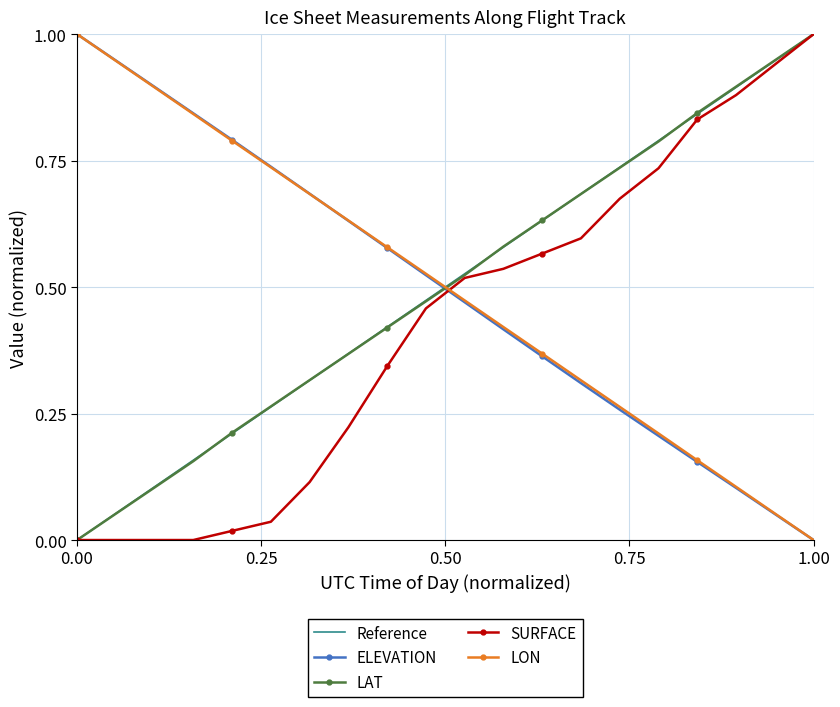

How many intersections are there between LON and LAT?

1